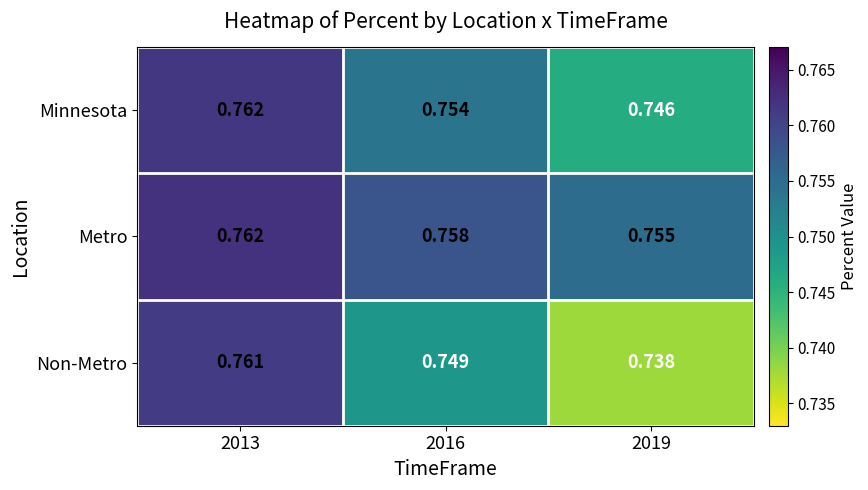

Which series changed the most between 2013 and 2016?

Non-Metro